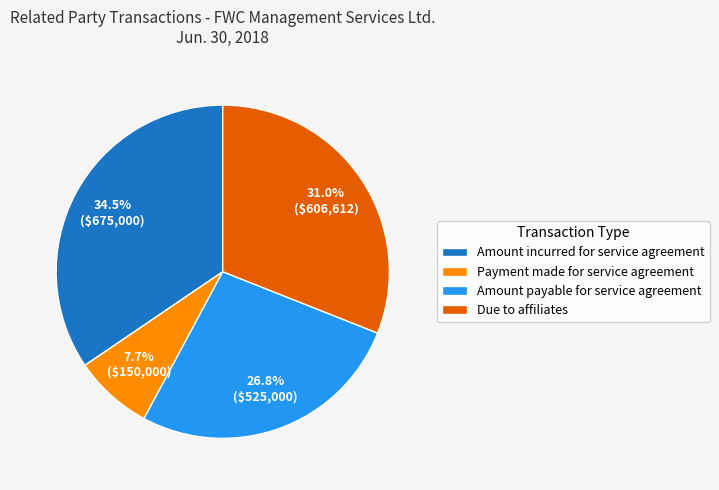

The Due to affiliates slice represents 45% of the pie. True or false?

False